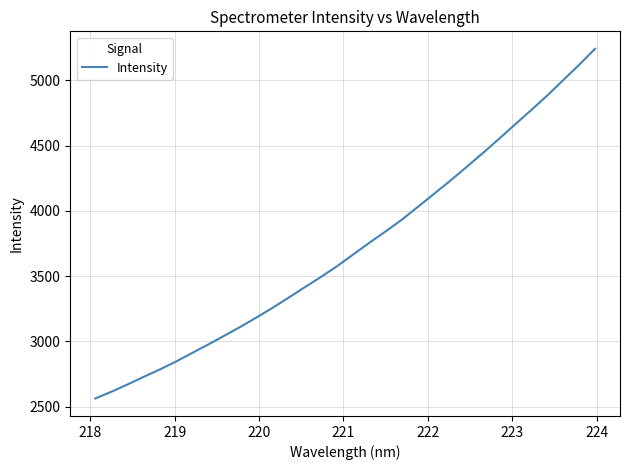

What is the minimum value shown in the chart?

2562.8